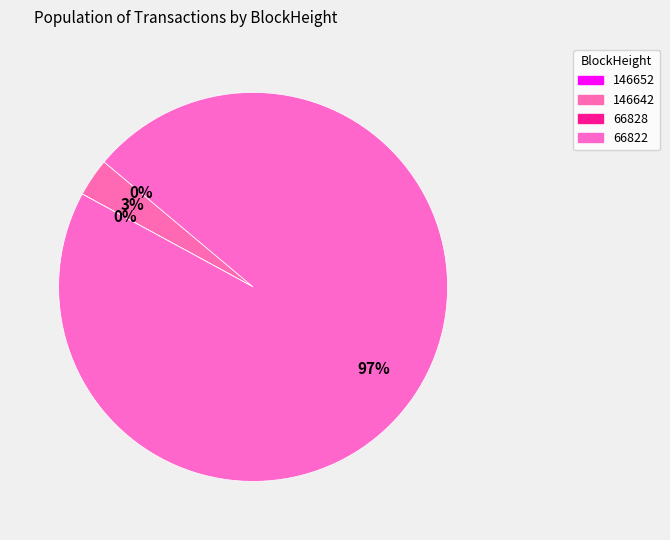

Is there a majority slice in this chart?

Yes